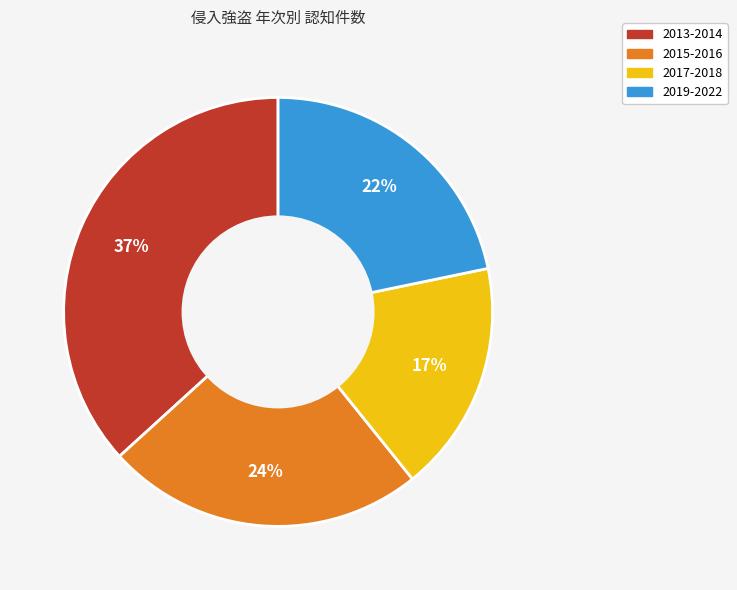

How many segments does this pie chart have?

4